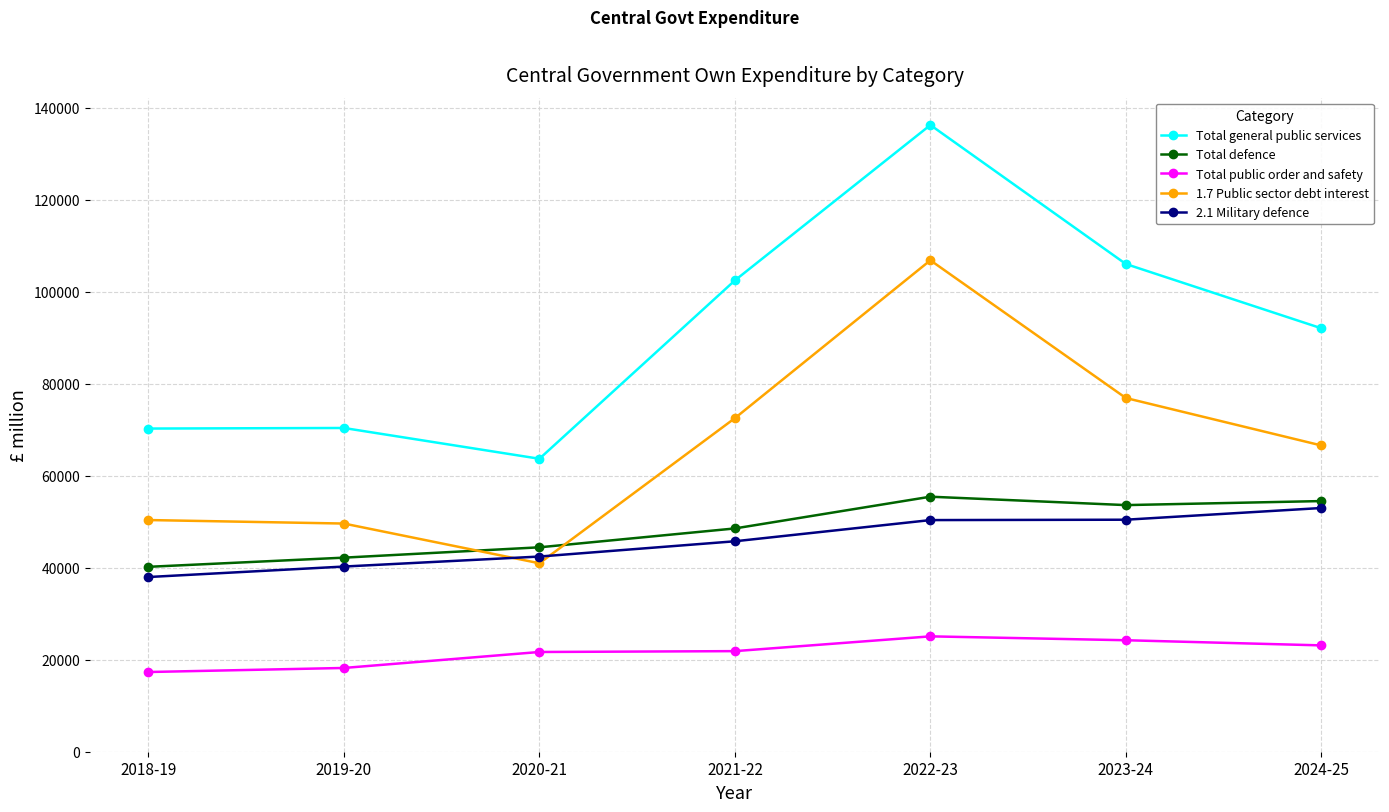

In 1.7 Public sector debt interest, how many points are higher than both neighbors (excluding endpoints)?

1